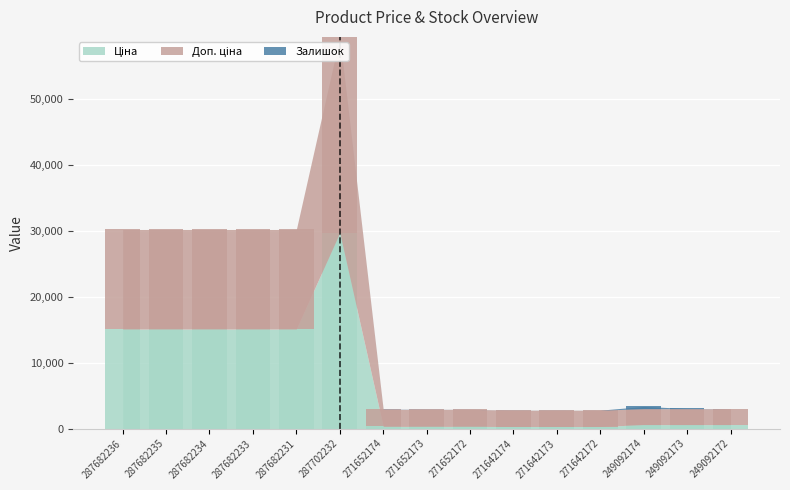

What is the difference between the maximum and minimum values in the Ціна series?

29437.0